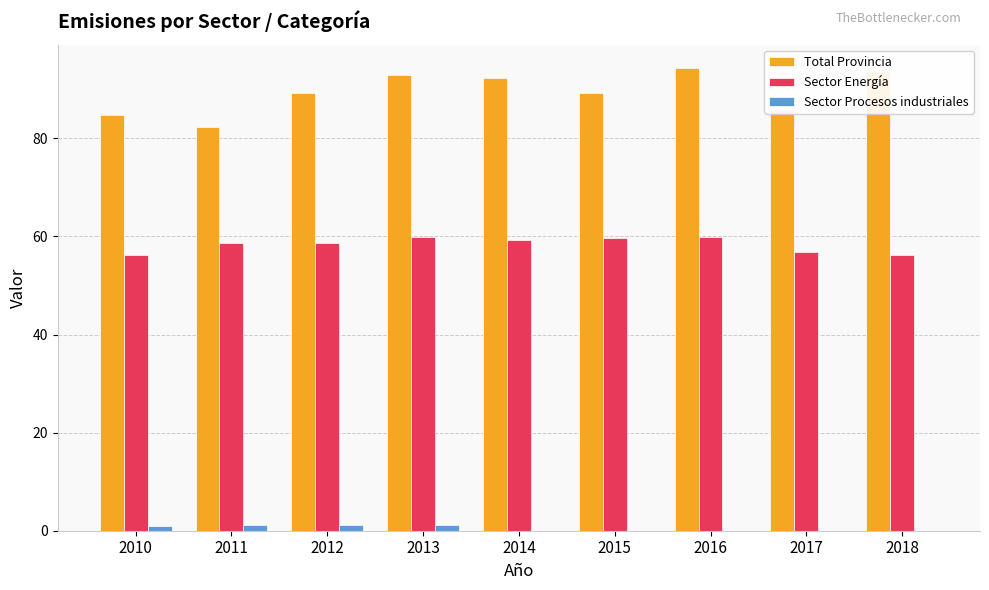

Between 2012 and 2018, which series saw the biggest shift?

Total Provincia